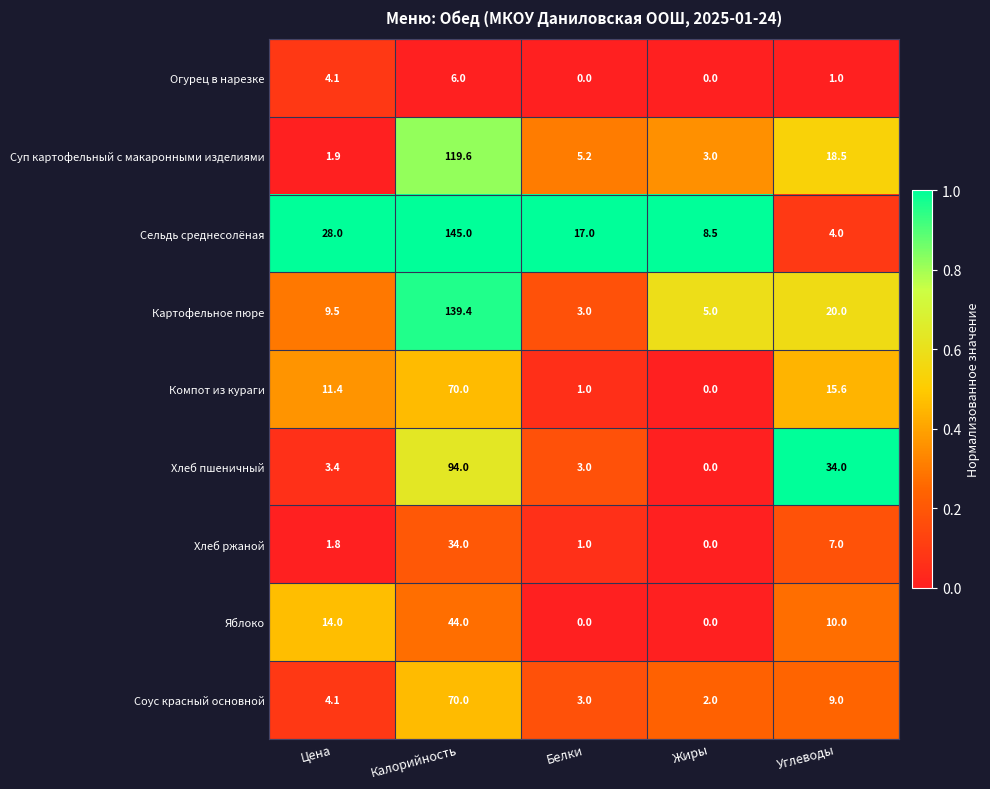

At which category is the sum across all series the highest?

Калорийность